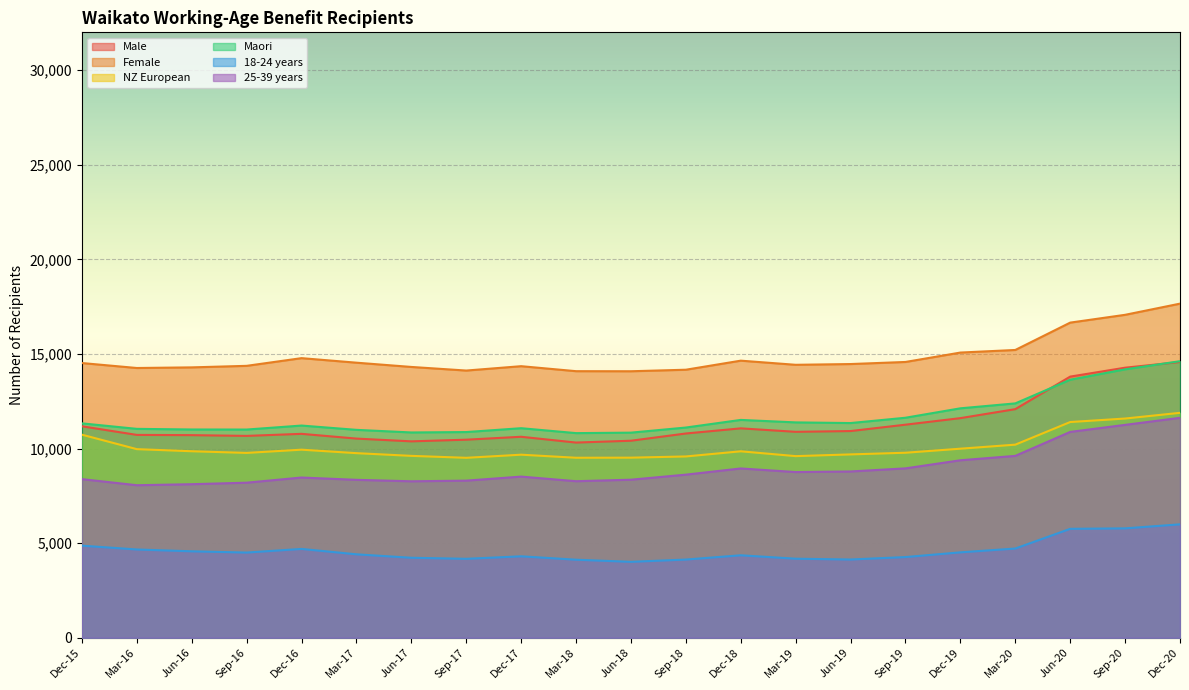

What is the average value of the 18-24 years series?

4590